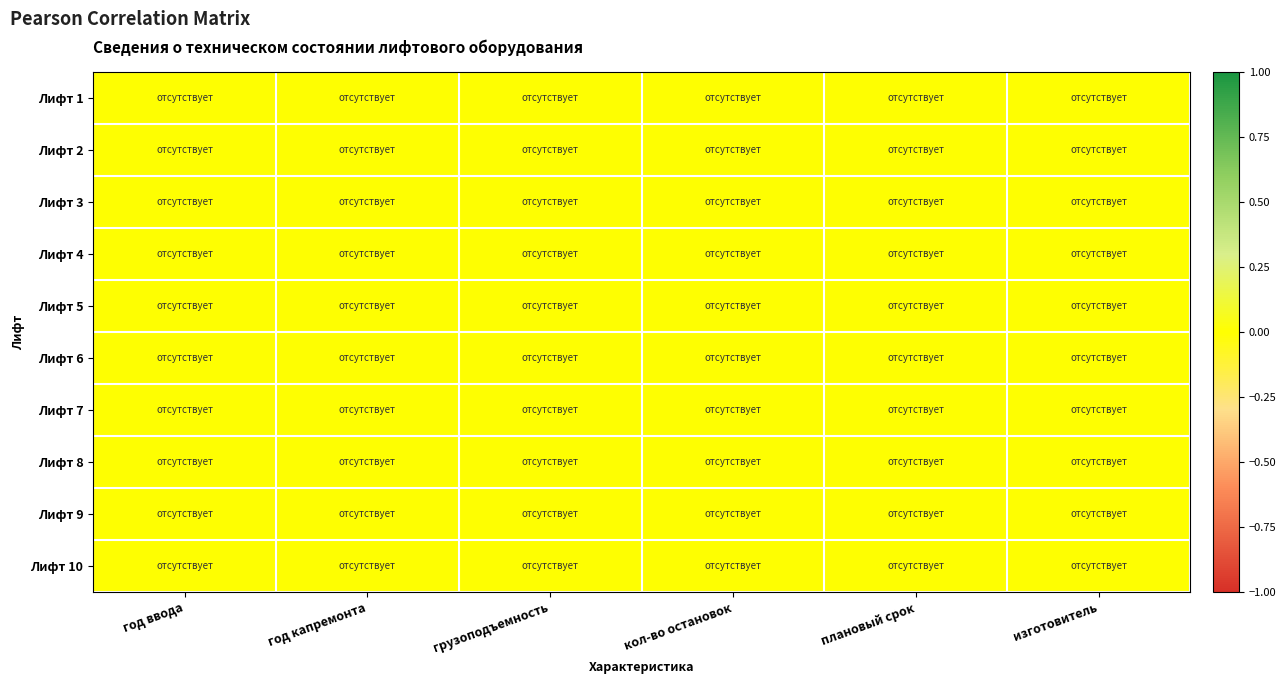

Is it true that плановый срок equals 0 at Лифт 9?

True